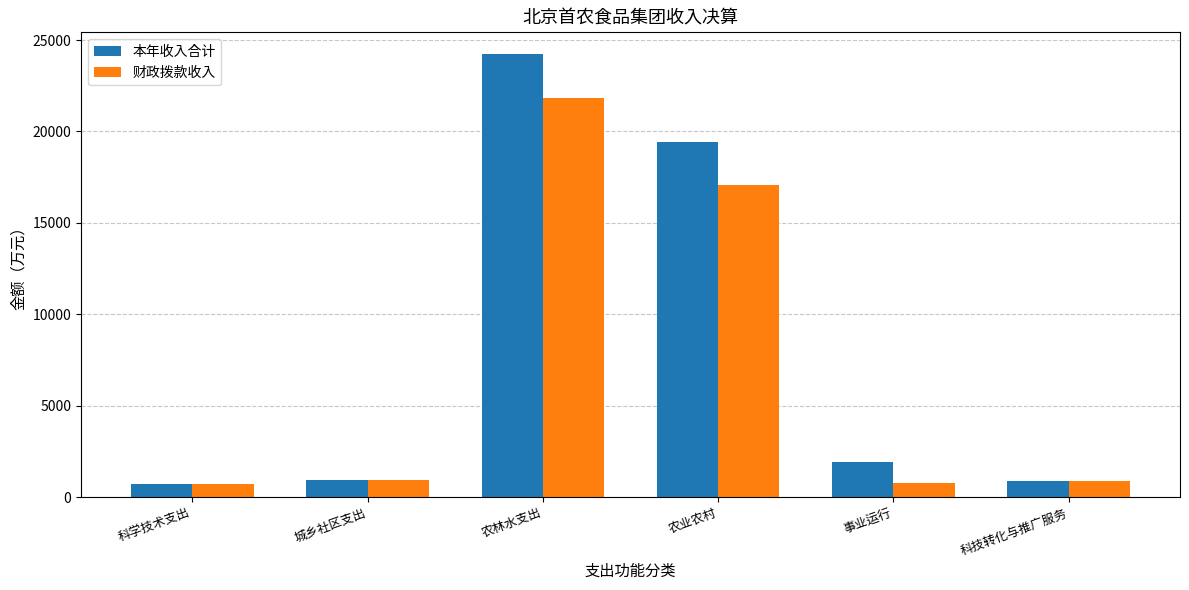

Which series has the largest range (max minus min)?

本年收入合计